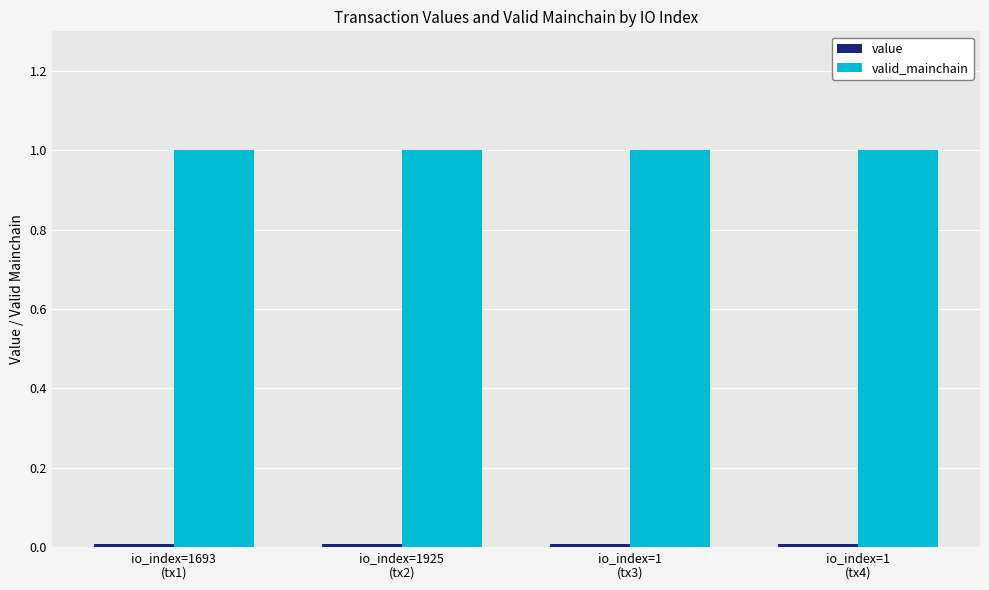

Is it true that valid_mainchain equals 0.7 at io_index=1
(tx4)?

False